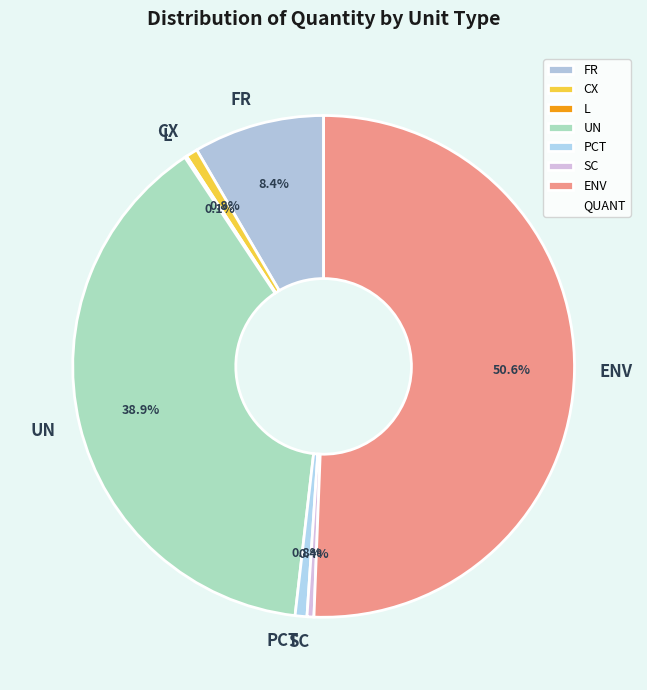

What portion of the pie excludes FR?

91.6%